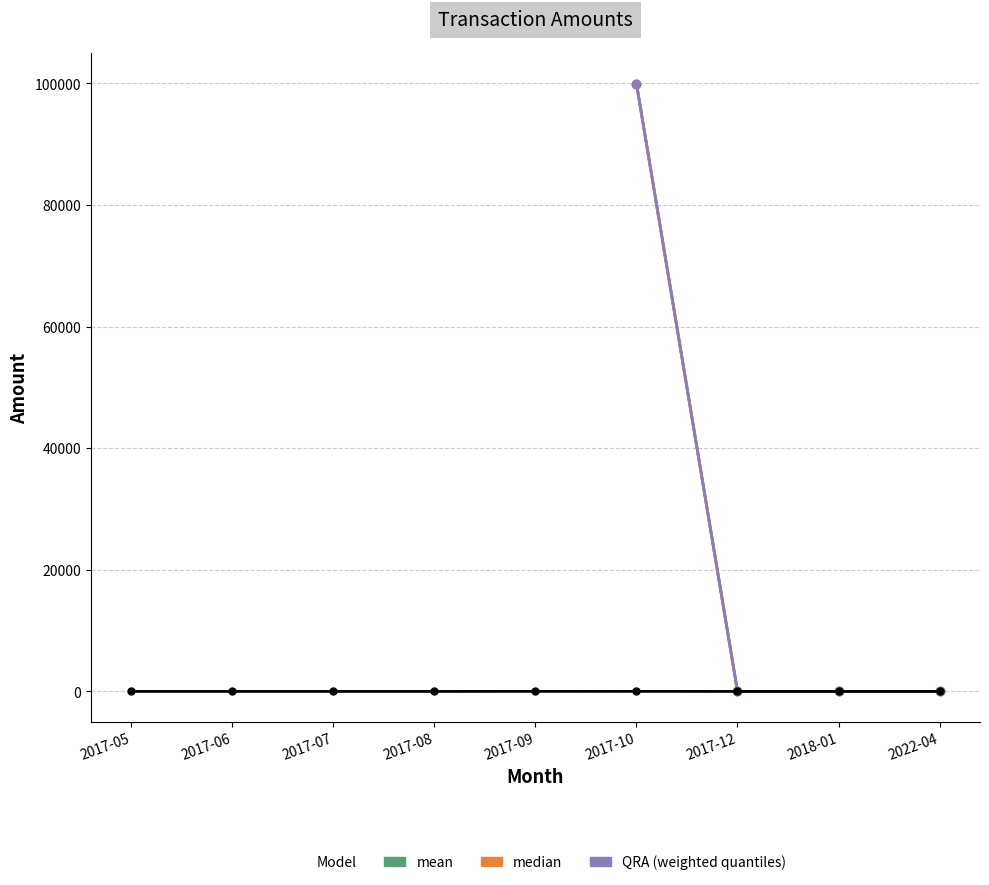

List the labels in order of median value, smallest first.

2017-07, 2017-12, 2018-01, 2022-04, 2017-05, 2017-06, 2017-08, 2017-10, 2017-09